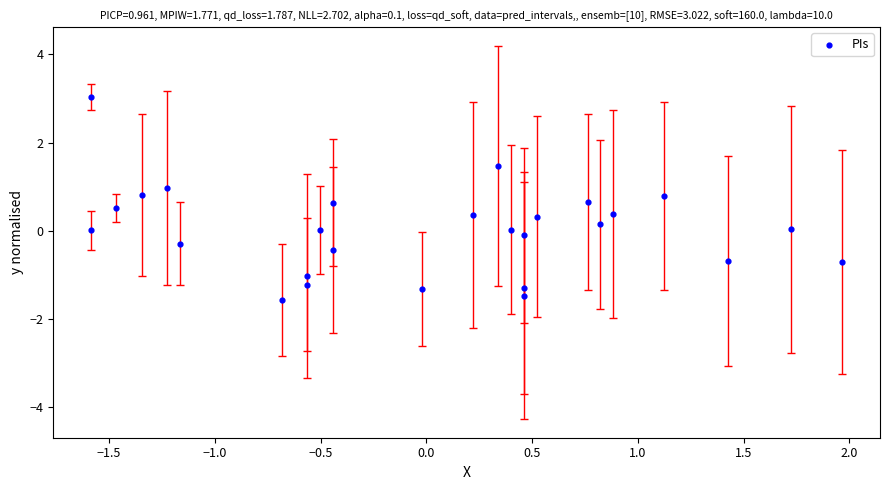

What is the range of X values (max minus min)?

3.6